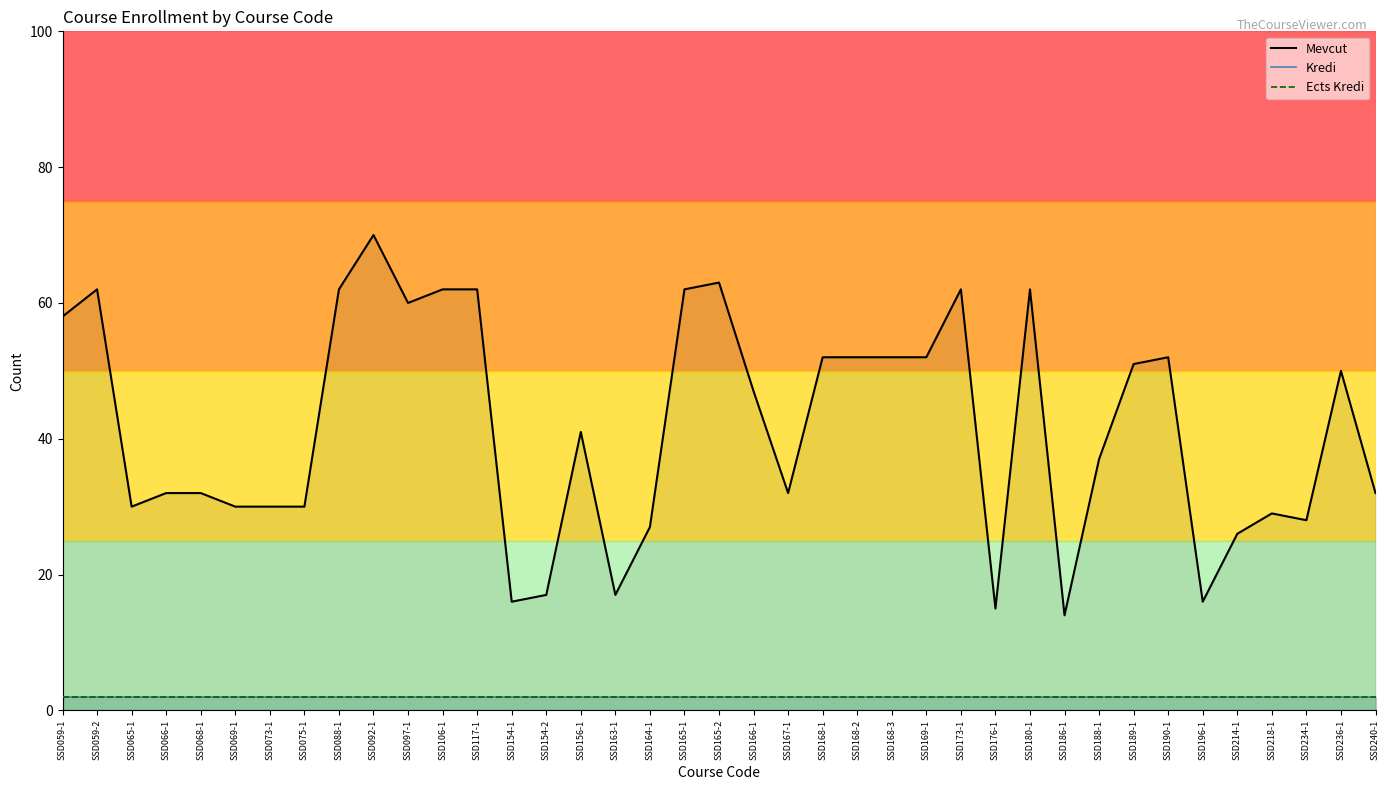

Count the number of categories in the chart.

39